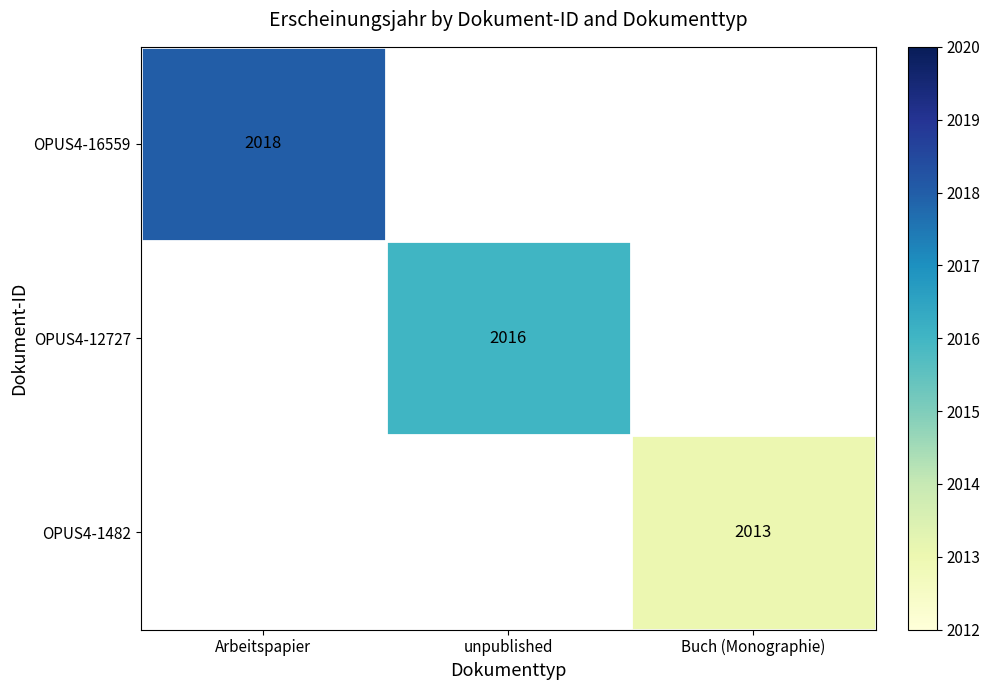

True or false: OPUS4-1482 has a value of 1262 at Buch (Monographie).

False